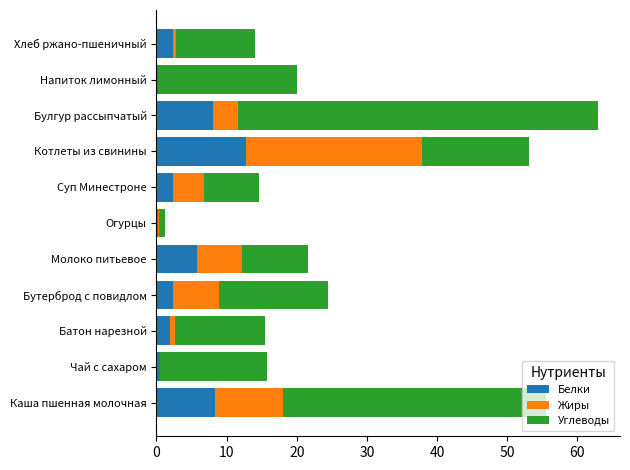

What is the total value across all series at Молоко питьевое?

21.6